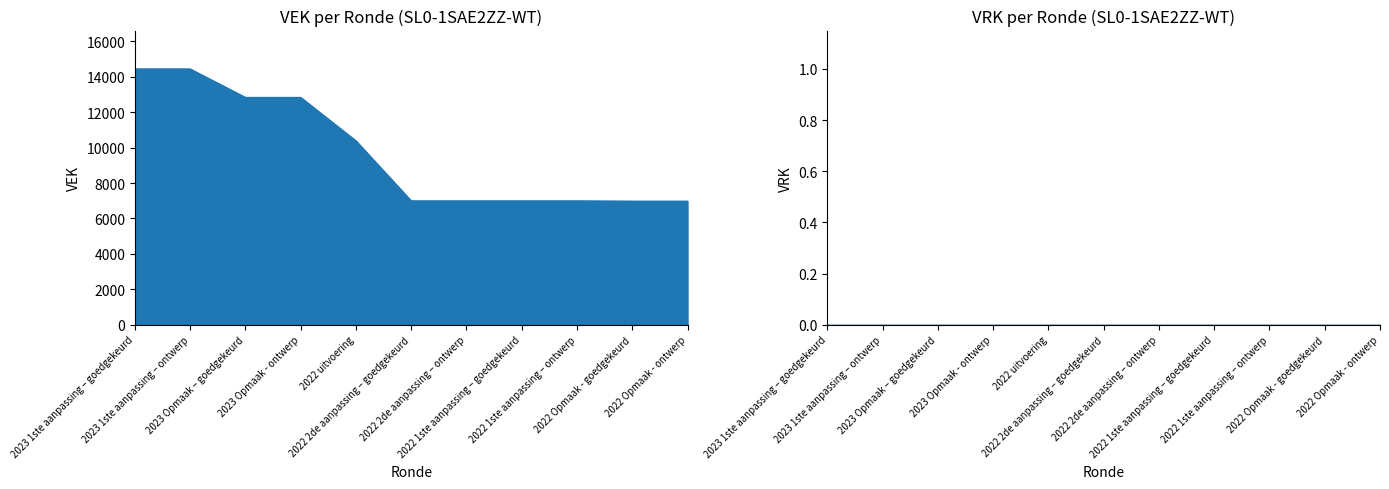

At which label is the value closest to 10706?

2022 uitvoering